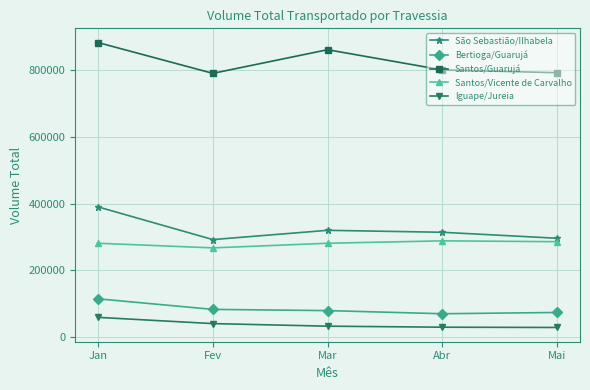

What is the sum of the São Sebastião/Ilhabela values at Mai and Fev?

588647